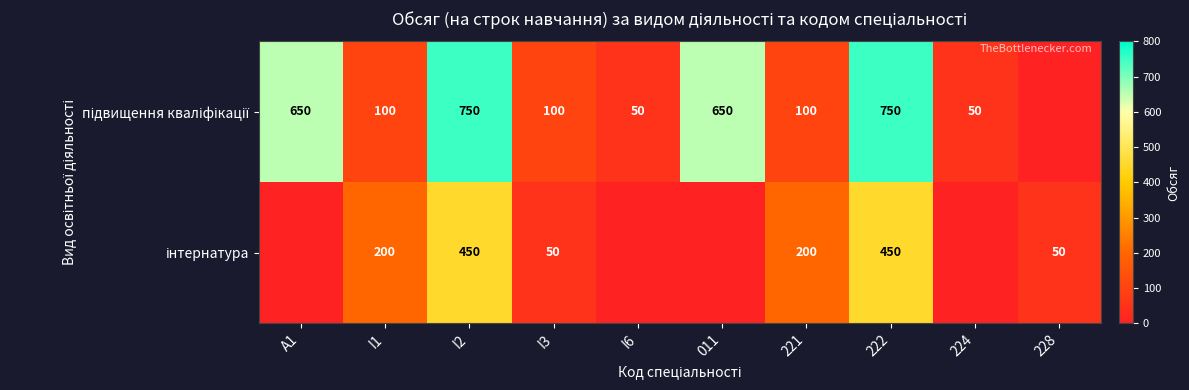

What is the total value across all series at I3?

150